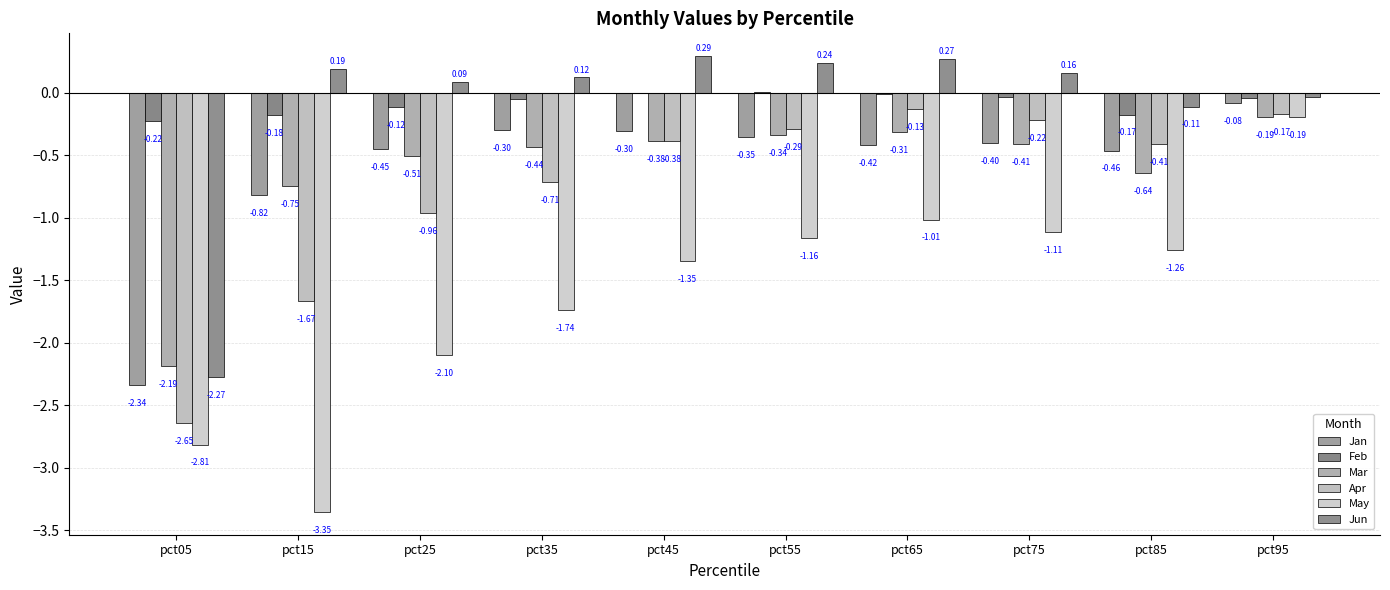

List the labels in order of Jan value, smallest first.

pct05, pct15, pct85, pct25, pct65, pct75, pct55, pct45, pct35, pct95